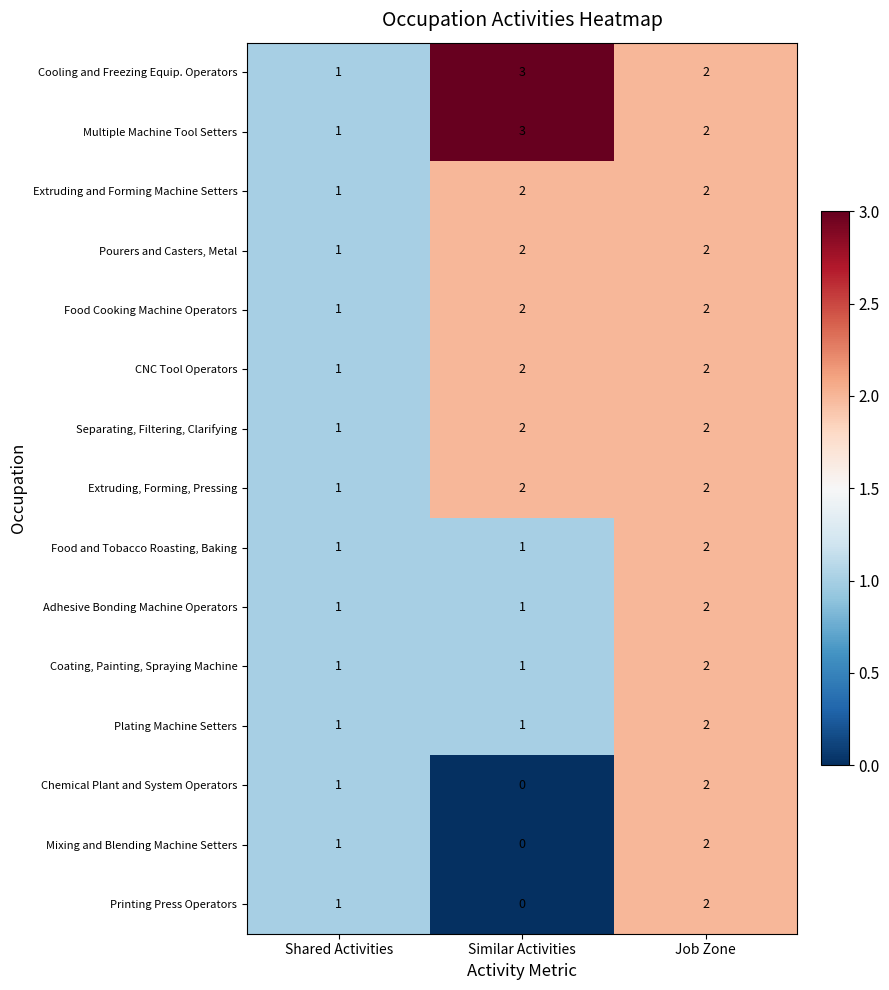

Which category has the highest value in the Chemical Plant and System Operators series?

Job Zone